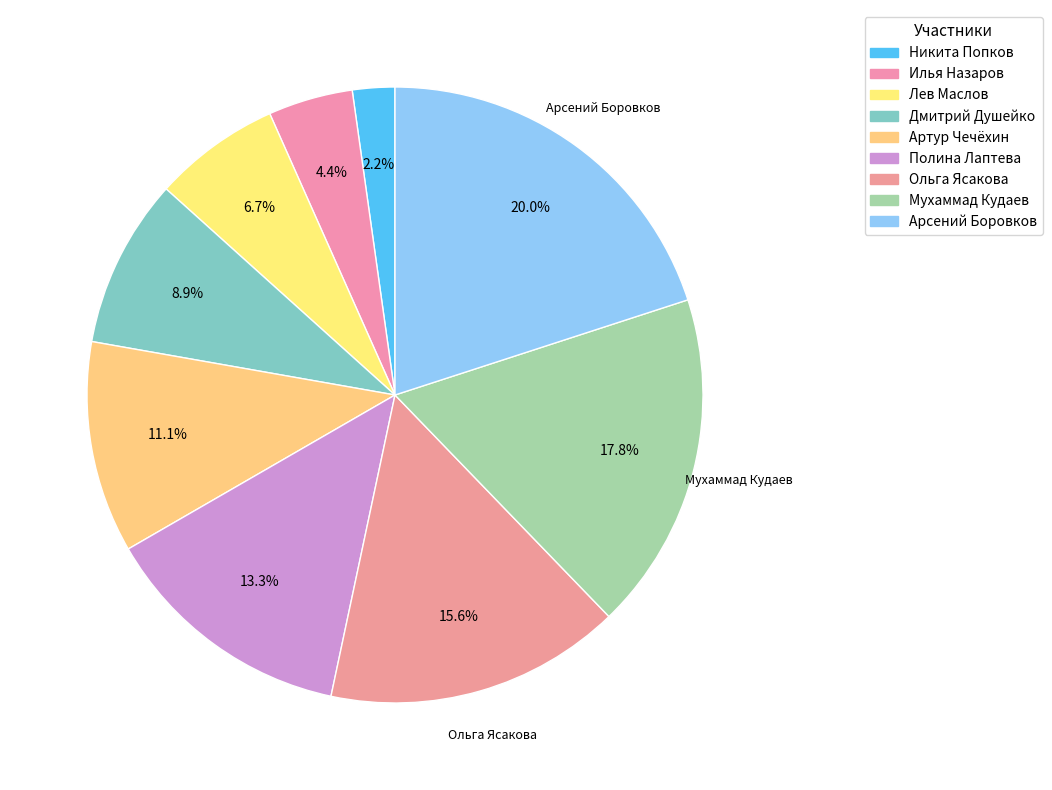

What portion of the pie excludes Ольга Ясакова?

84.4%